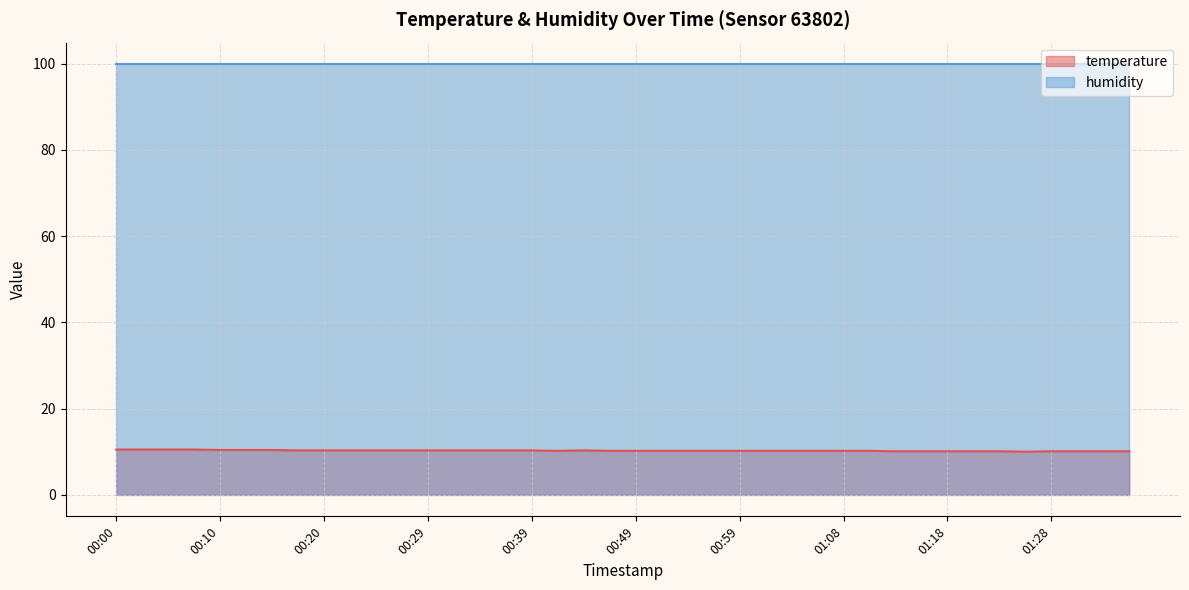

What is the value of the 24th point from the left?

10.2